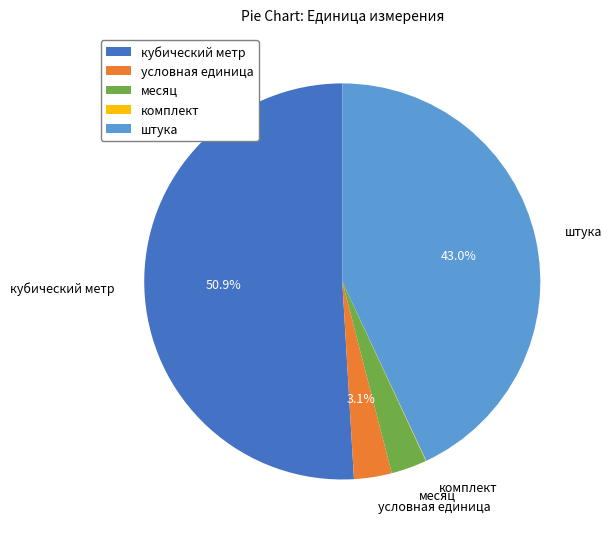

To the nearest percent, what portion does штука represent?

43%